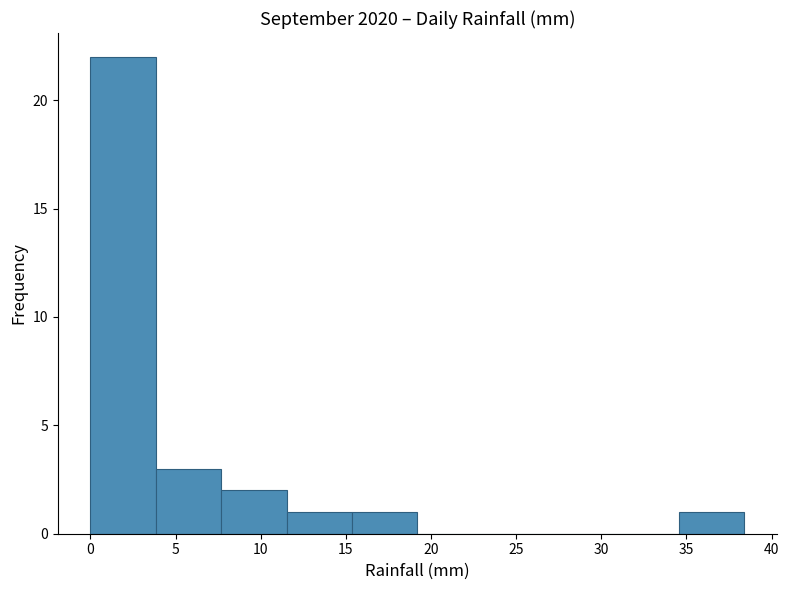

Which range on the x-axis has the tallest bar?

0.0 to 4.0